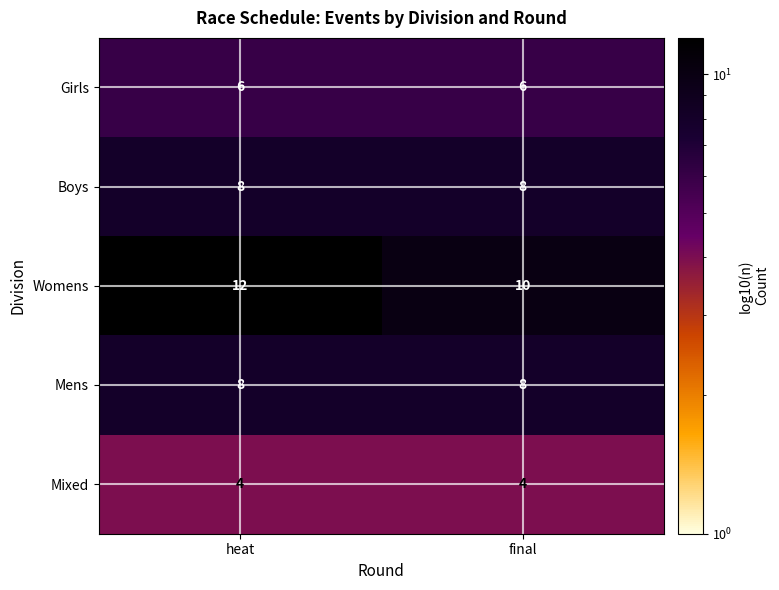

Which series changed the most between heat and final?

Womens